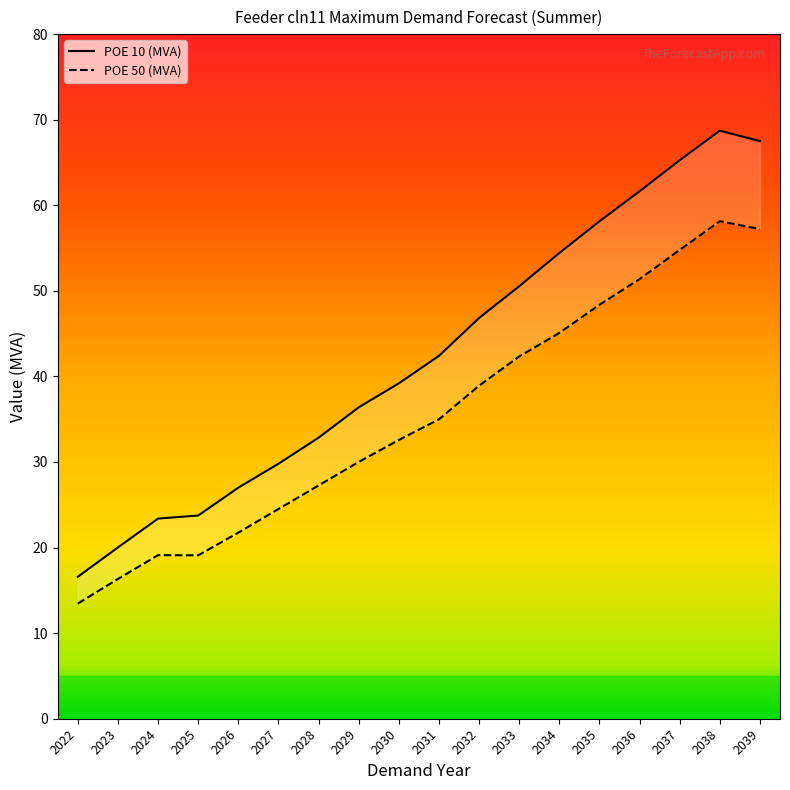

Reading left to right, list all the values displayed in this chart.

POE 10 (MVA): 16.6	20.0	23.4	23.7	27.0	29.8	32.8	36.4	39.2	42.4	46.8	50.5	54.4	58.1	61.6	65.3	68.7	67.5
POE 50 (MVA): 13.5	16.3	19.1	19.1	21.7	24.5	27.3	30.0	32.6	35.0	38.9	42.3	45.1	48.4	51.4	54.8	58.1	57.2